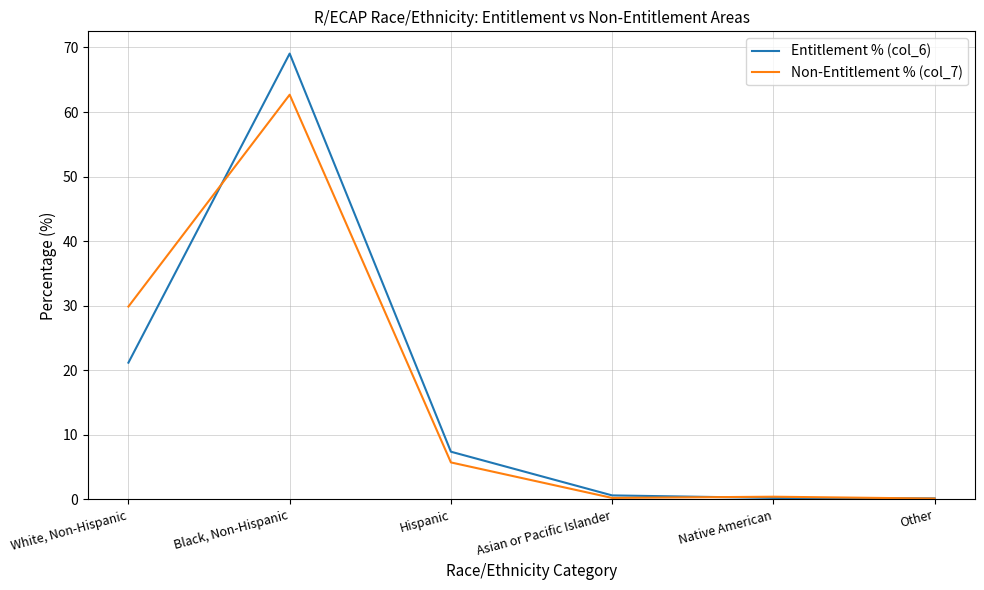

In Non-Entitlement % (col_7), how many points are higher than both neighbors (excluding endpoints)?

2